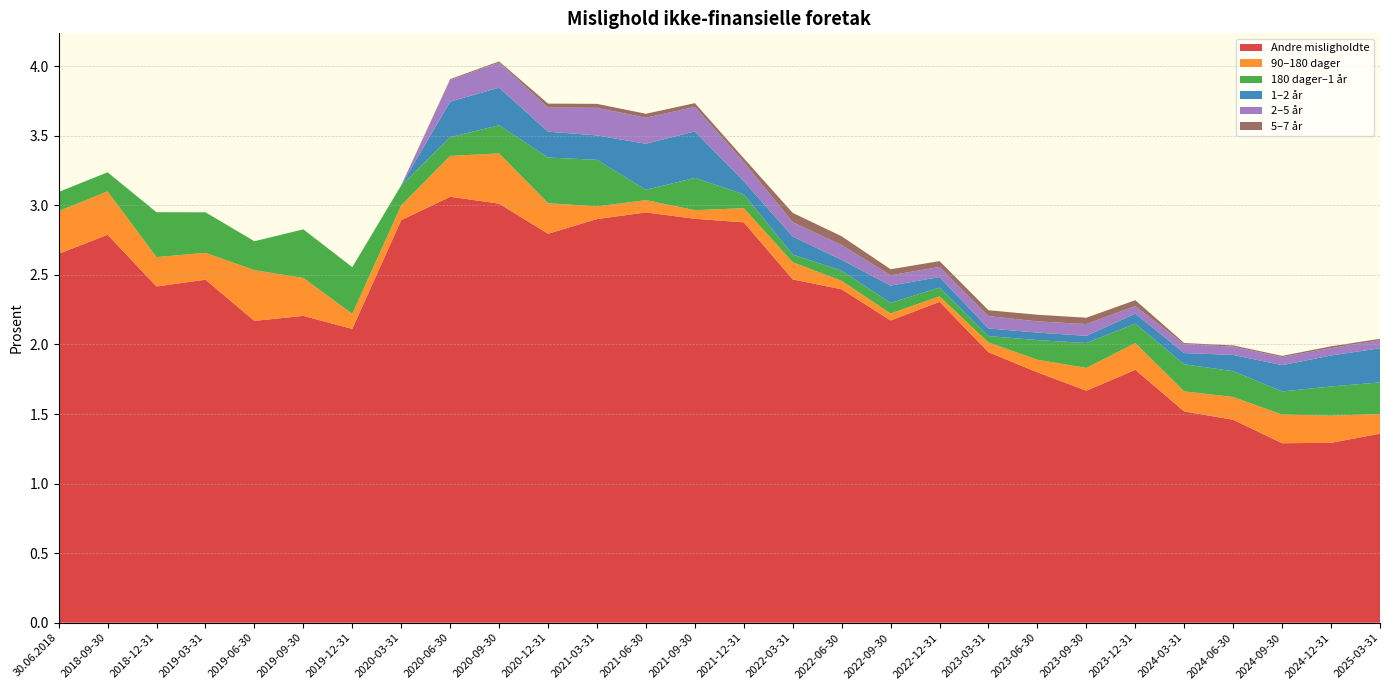

Reading right to left, what are all the values shown in this chart?

Andre misligholdte: 1.4	1.3	1.3	1.5	1.5	1.8	1.7	1.8	1.9	2.3	2.2	2.4	2.5	2.9	2.9	2.9	2.9	2.8	3.0	3.1	2.9	2.1	2.2	2.2	2.5	2.4	2.8	2.7
90–180 dager: 0.1	0.2	0.2	0.2	0.1	0.2	0.2	0.1	0.1	0.0	0.1	0.1	0.1	0.1	0.1	0.1	0.1	0.2	0.4	0.3	0.1	0.1	0.3	0.4	0.2	0.2	0.3	0.3
180 dager–1 år: 0.2	0.2	0.2	0.2	0.2	0.1	0.2	0.1	0.0	0.1	0.1	0.1	0.1	0.1	0.2	0.1	0.3	0.3	0.2	0.1	0.1	0.3	0.3	0.2	0.3	0.3	0.1	0.1
1–2 år: 0.2	0.2	0.2	0.1	0.1	0.1	0.1	0.1	0.1	0.1	0.1	0.1	0.1	0.1	0.3	0.3	0.2	0.2	0.3	0.3	0.0	0.0	0.0	0.0	0.0	0.0	0.0	0.0
2–5 år: 0.1	0.1	0.1	0.1	0.1	0.1	0.1	0.1	0.1	0.1	0.1	0.1	0.1	0.1	0.2	0.2	0.2	0.2	0.2	0.2	0.0	0.0	0.0	0.0	0.0	0.0	0.0	0.0
5–7 år: 0.0	0.0	0.0	0.0	0.0	0.0	0.0	0.0	0.0	0.0	0.0	0.1	0.1	0.0	0.0	0.0	0.0	0.0	0.0	0.0	0.0	0.0	0.0	0.0	0.0	0.0	0.0	0.0